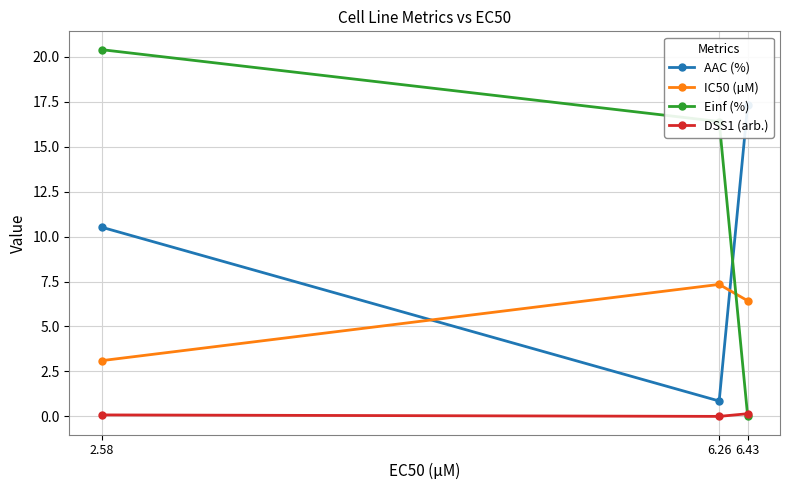

Count the number of data series in this chart.

4